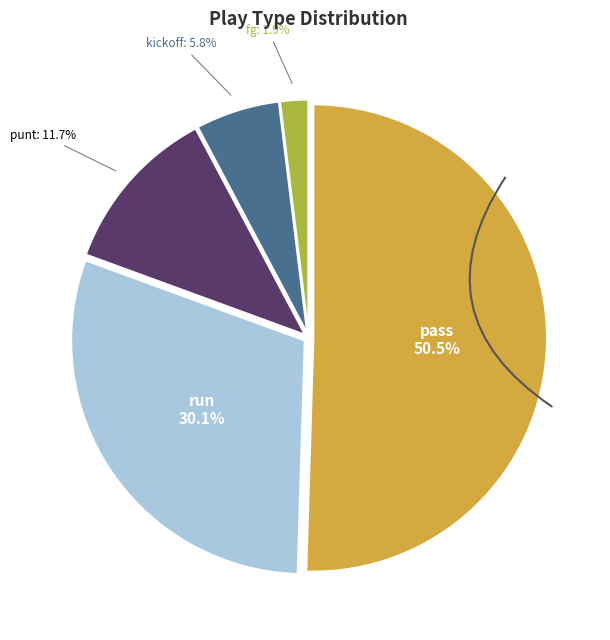

Rank the categories by value from highest to lowest.

pass, run, punt, kickoff, fg